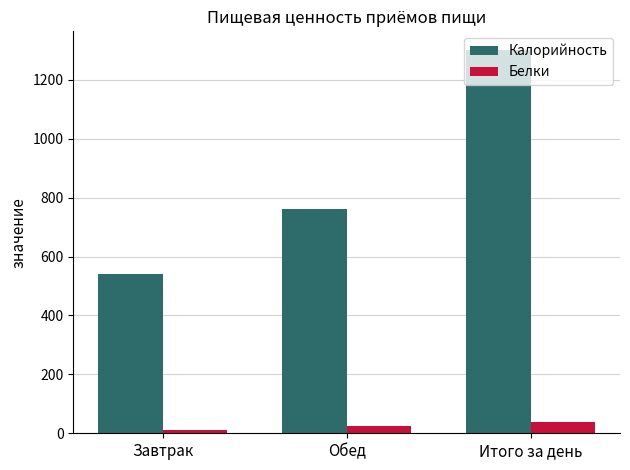

What is the value of the Калорийность bar at the 1st from the left?

539.7